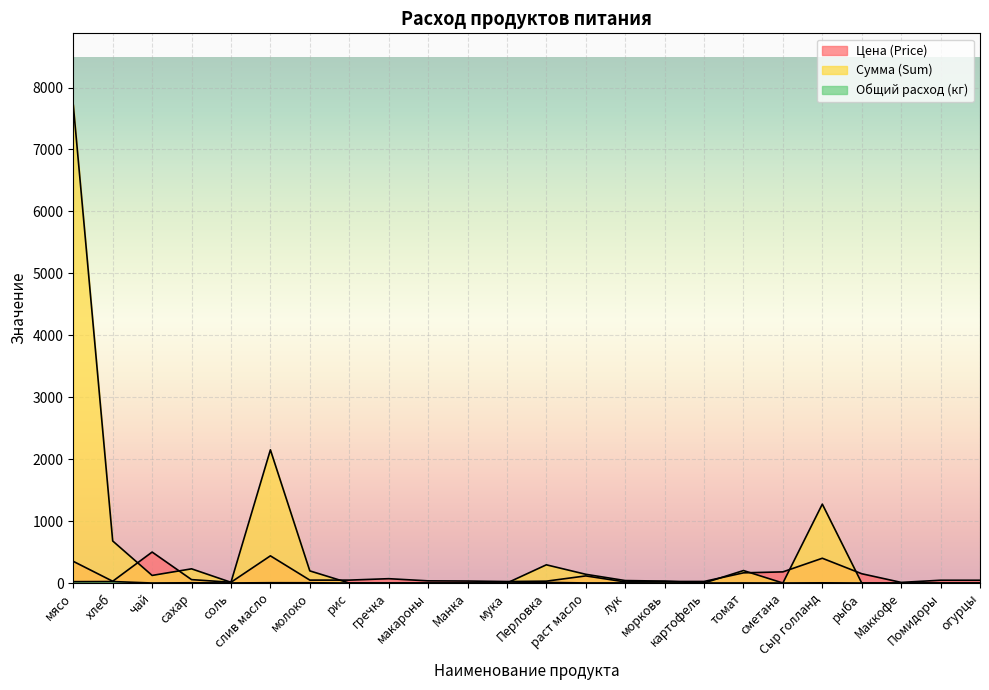

The Общий расход series shows 9.5 at рыба. True or false?

False